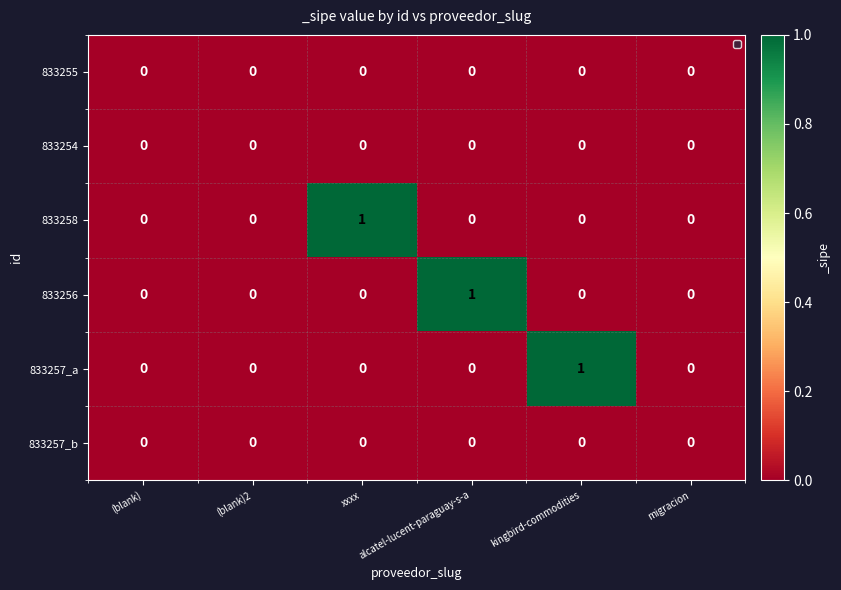

Between (blank)2 and xxxx, which series saw the biggest shift?

833258